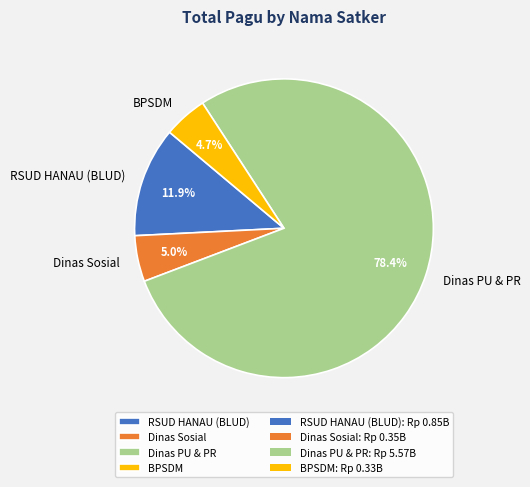

What is the total percentage of Dinas Sosial and RSUD HANAU (BLUD)?

16.9%